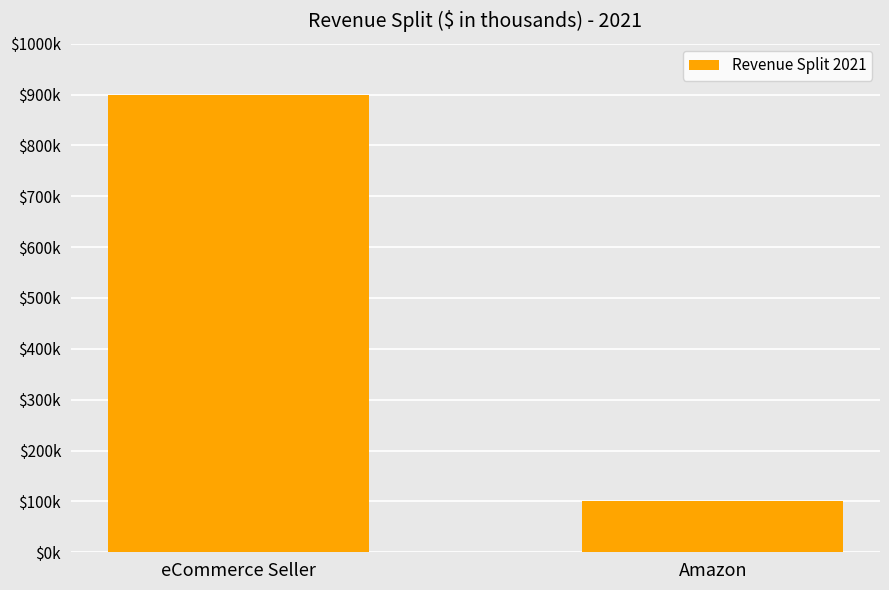

Does the chart contain stacked bars?

No